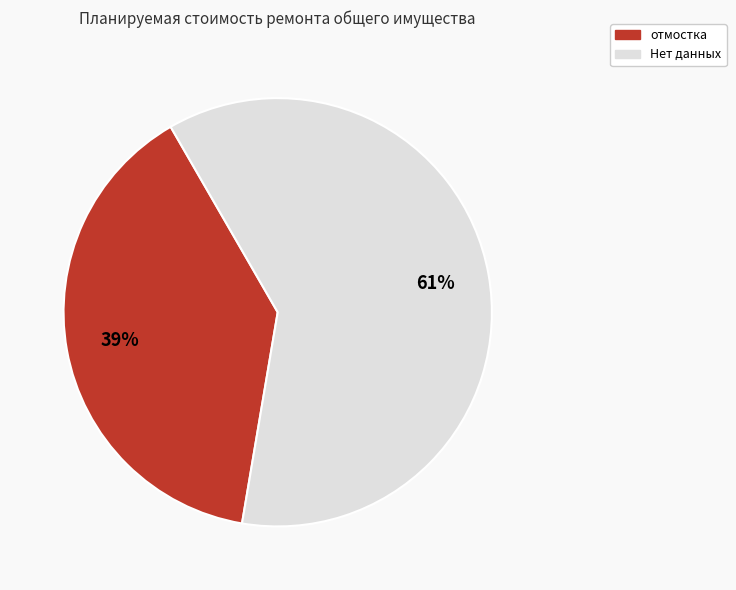

Does any single category account for the majority?

Yes